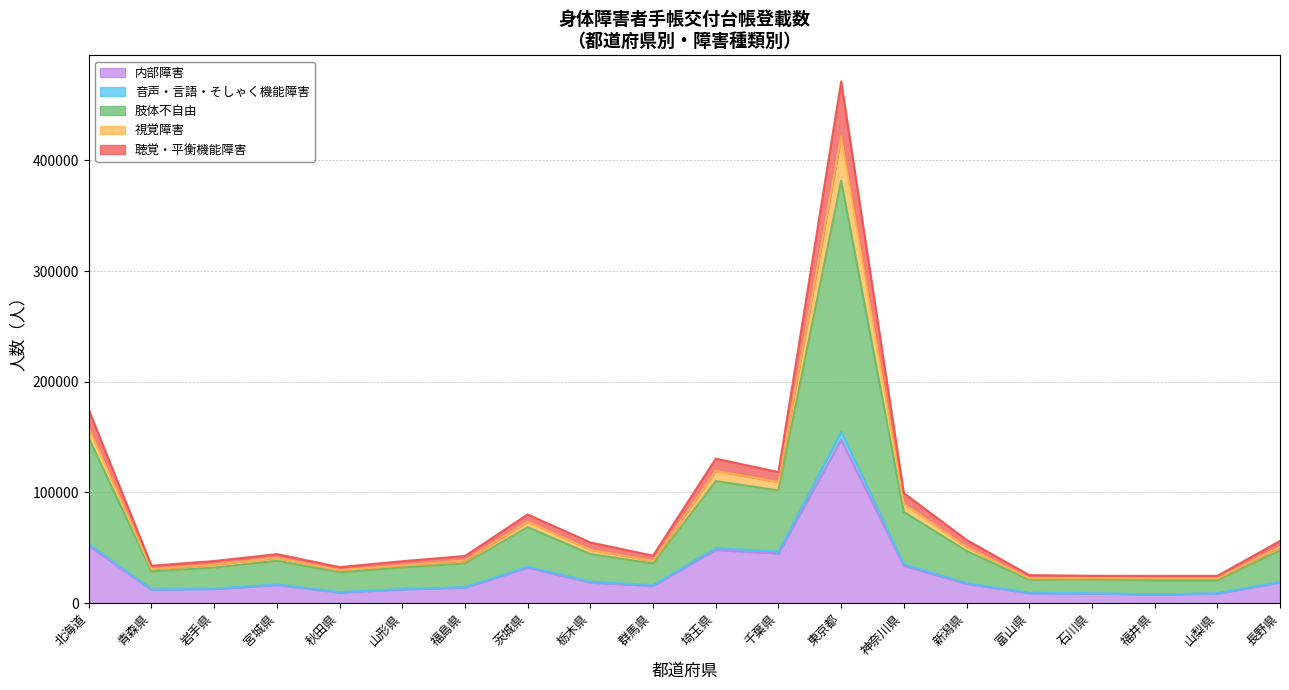

Which category has the highest value in the 内部障害 series?

東京都